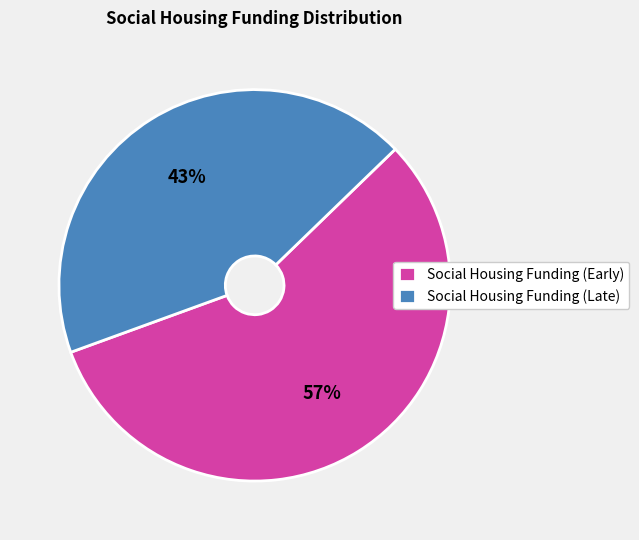

Combined, do Social Housing Funding (Early) and Social Housing Funding (Late) account for over 50%?

Yes